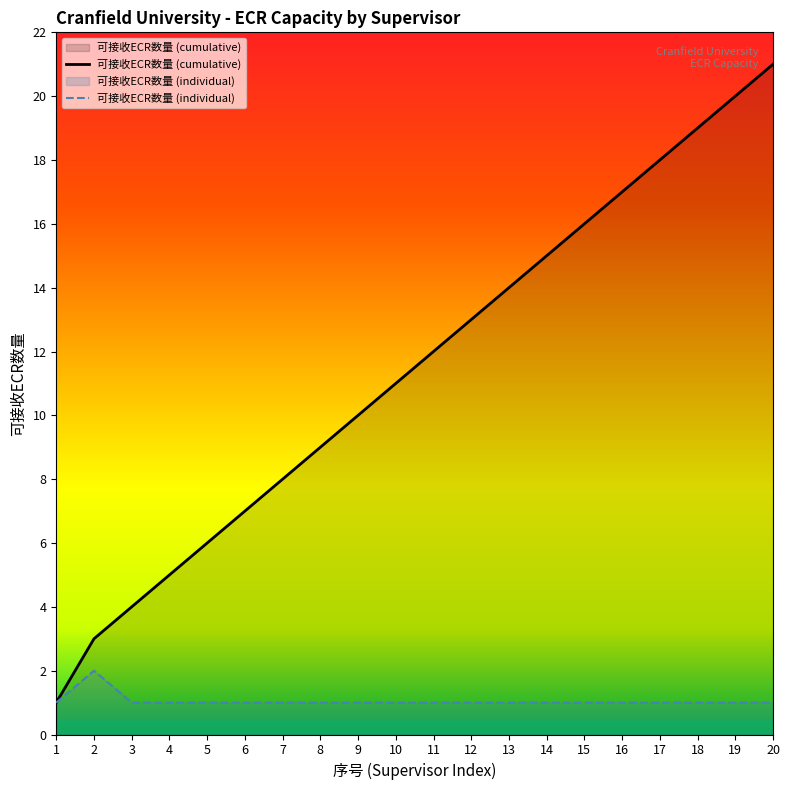

Rank the categories by value from highest to lowest.

2, 1, 3, 4, 5, 6, 7, 8, 9, 10, 11, 12, 13, 14, 15, 16, 17, 18, 19, 20